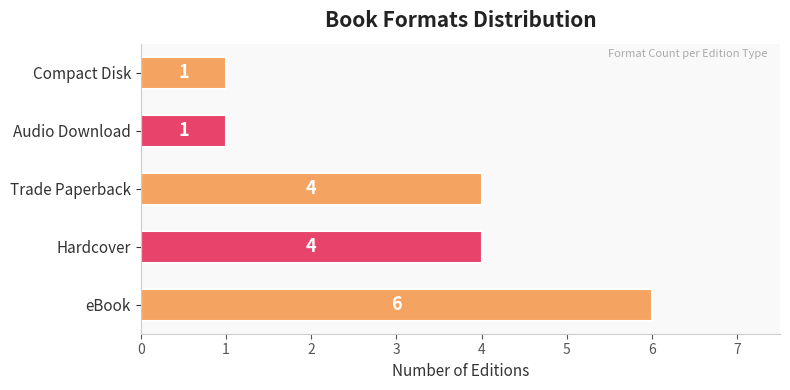

What is the change in value from Hardcover to Audio Download?

-3